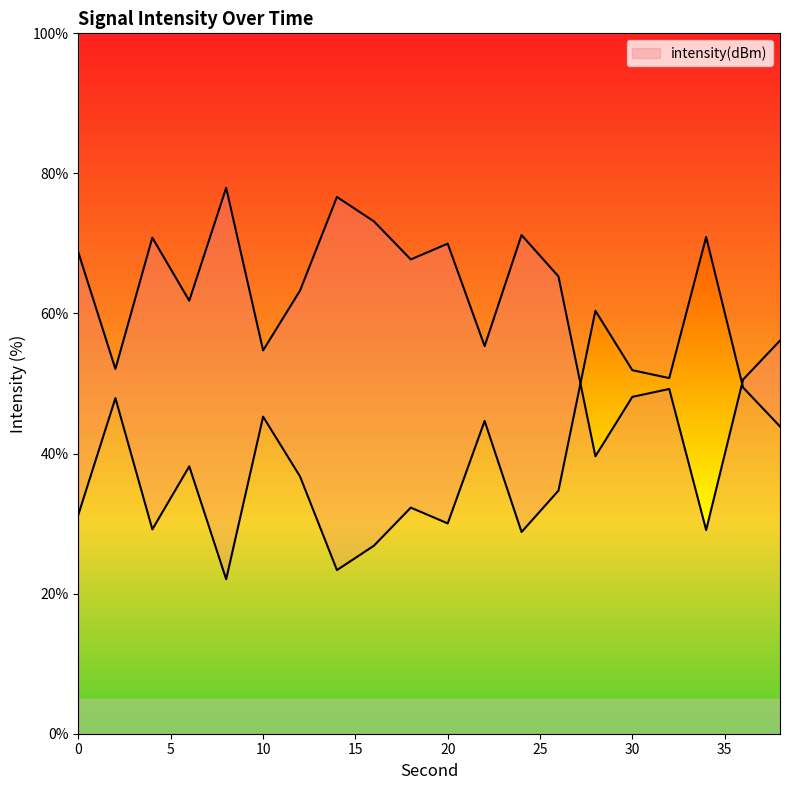

Is this an area chart (filled region under the line)?

No